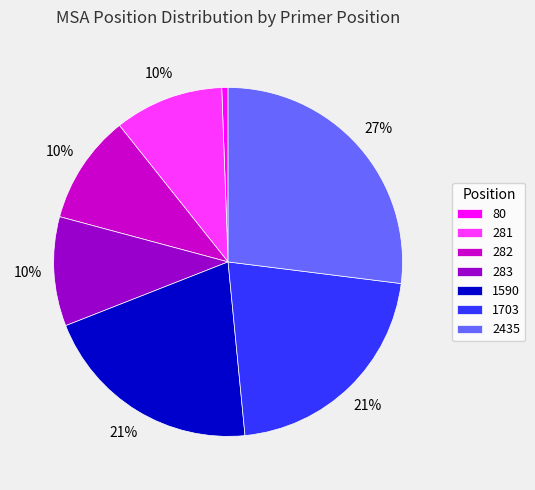

Is it true that 283 is 10% of the pie?

True